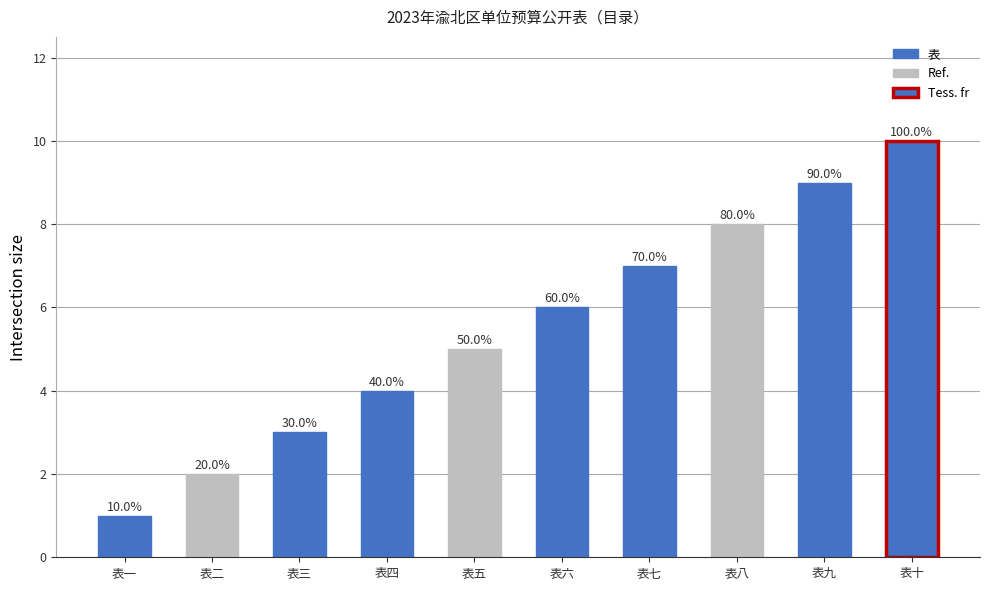

What is the label of the 5th bar from the left?

表五